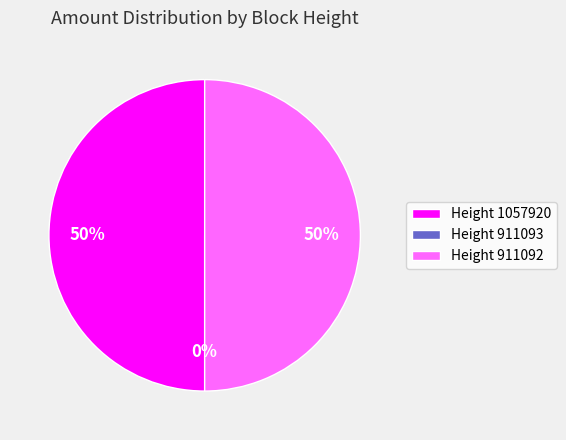

Which category accounts for the majority?

Height 911092